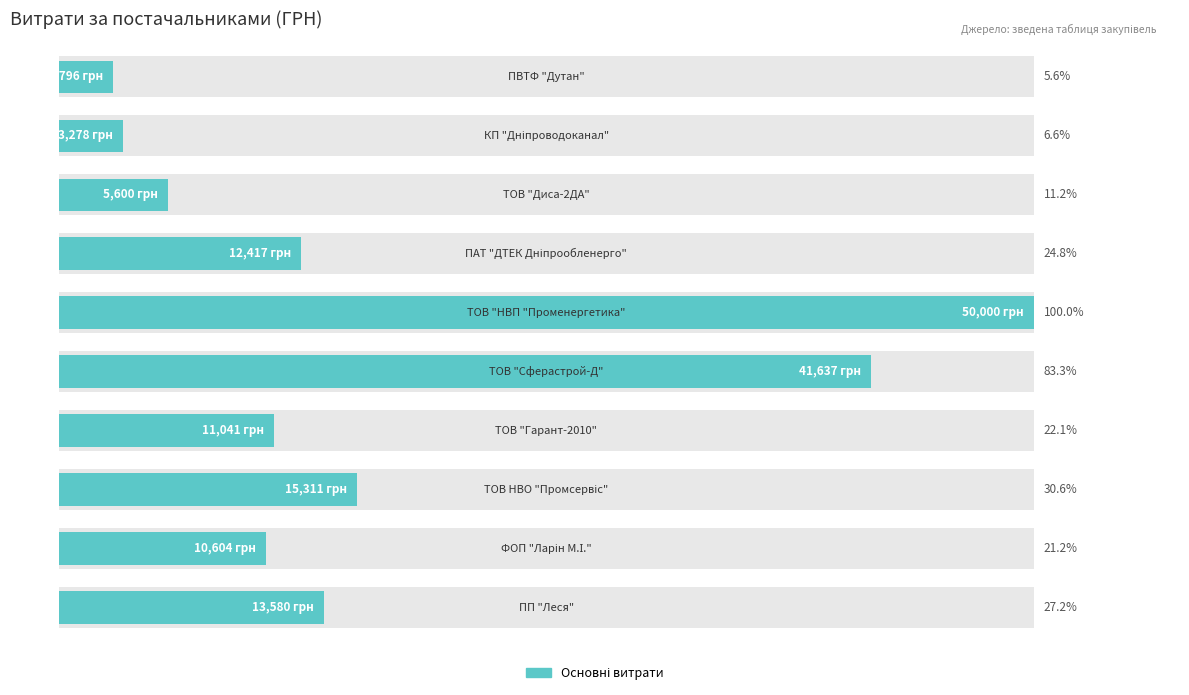

What is the difference between the values at 3 and 7?

10.9